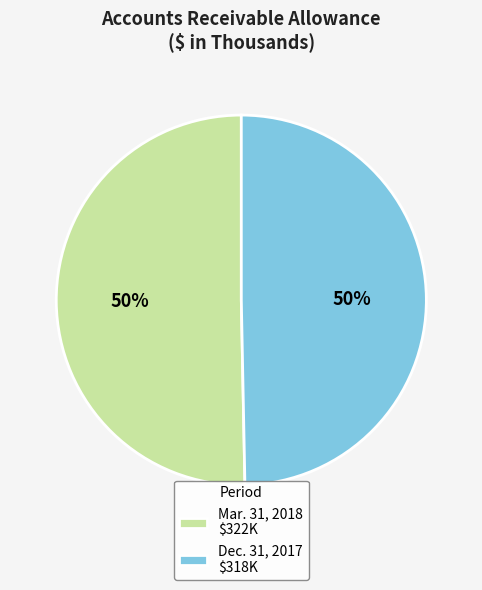

To the nearest percent, what is the average slice percentage?

50%